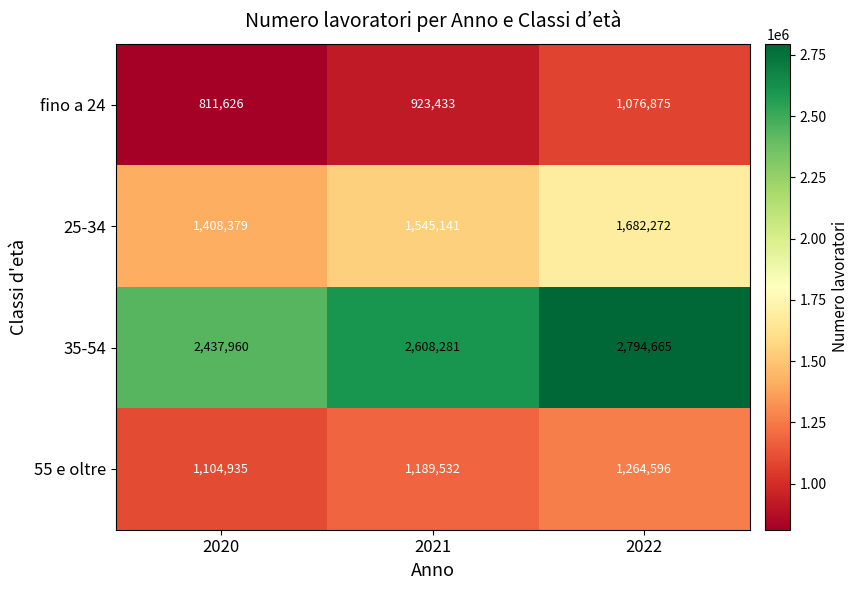

What is the spread (max minus min) of values at 2021?

1684848